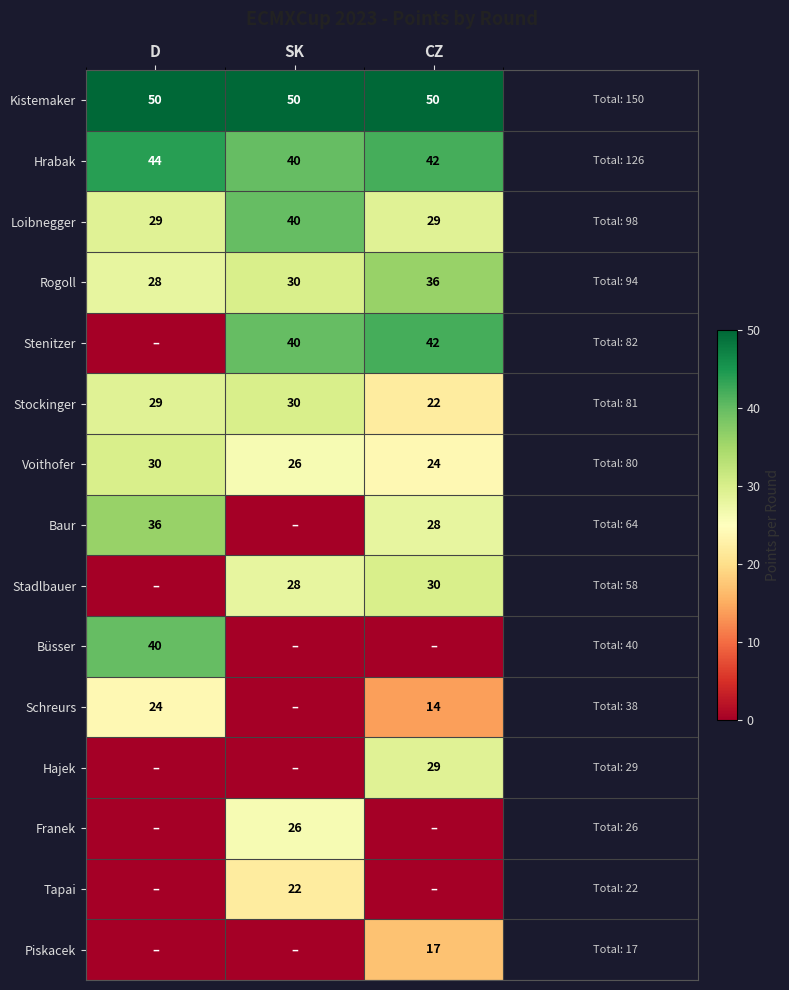

At which label is Hrabak closest to 42?

CZ